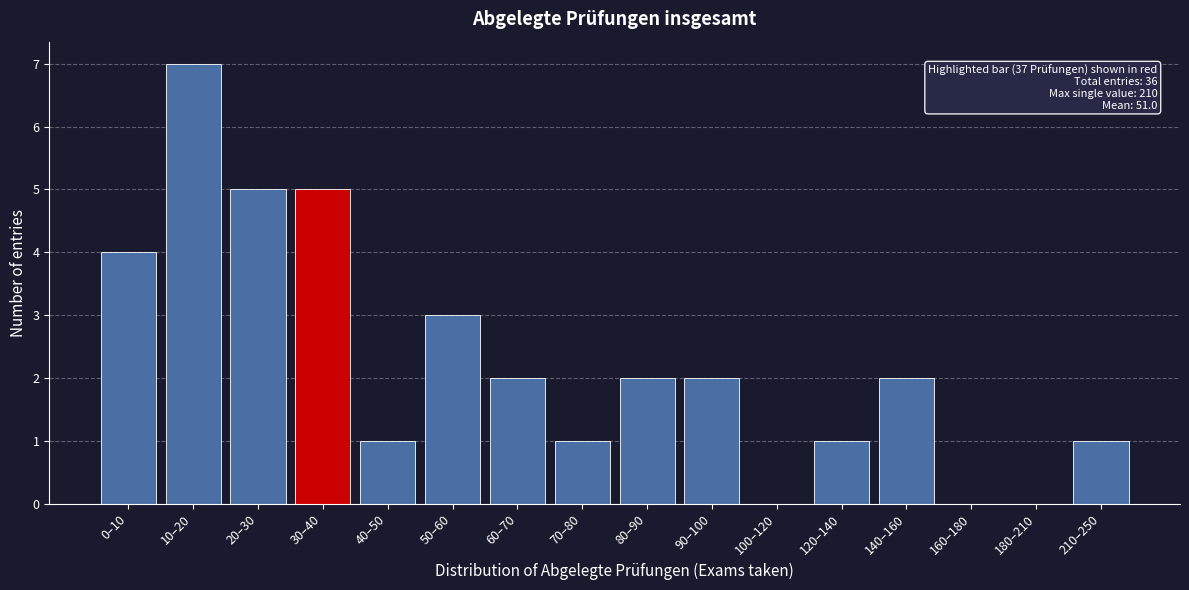

Reading right to left, what are all the values shown in this chart?

210–250=1	180–210=0	160–180=0	140–160=2	120–140=1	100–120=0	90–100=2	80–90=2	70–80=1	60–70=2	50–60=3	40–50=1	30–40=5	20–30=5	10–20=7	0–10=4